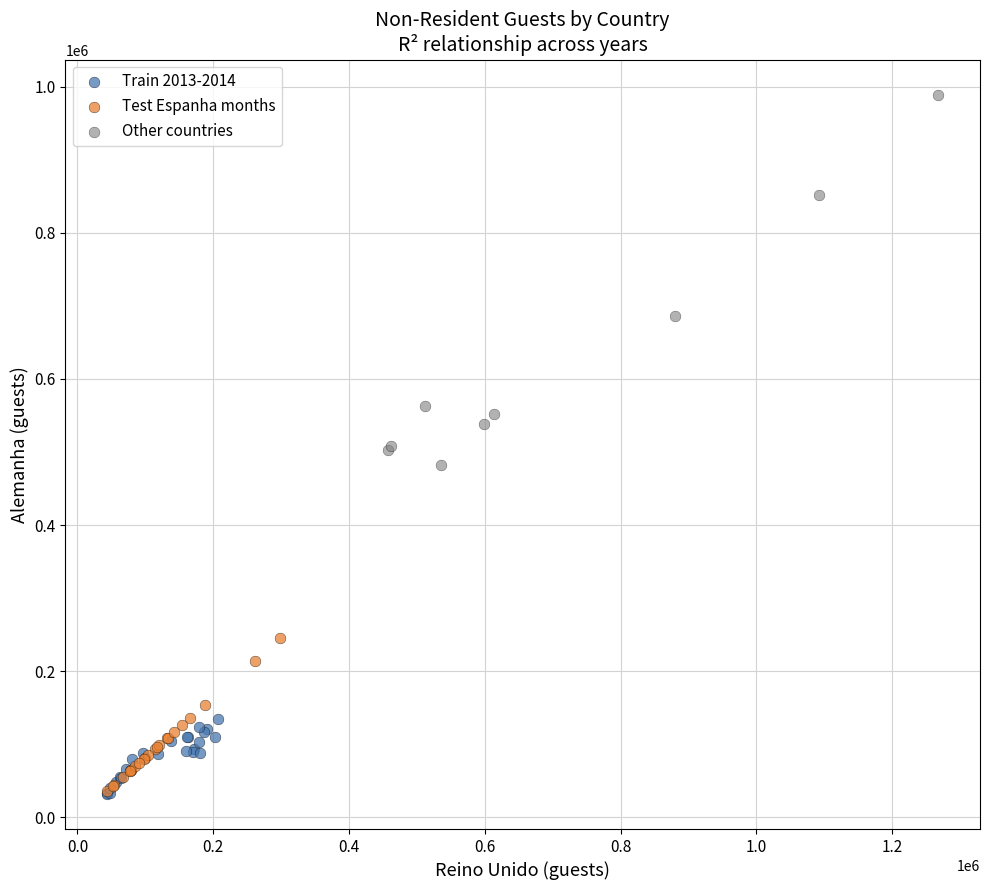

Which series reaches the maximum Y coordinate?

Other countries